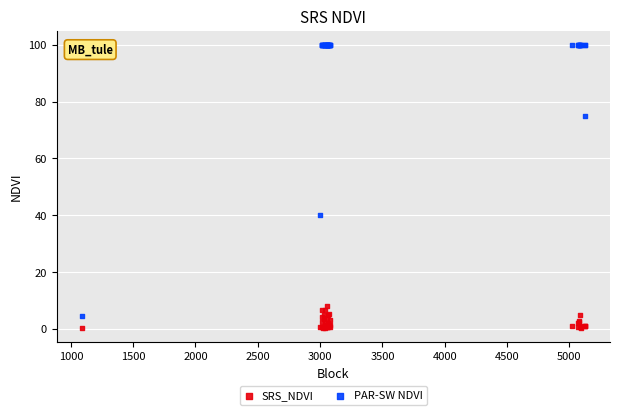

Which series has the widest spread of Y values?

PAR-SW NDVI